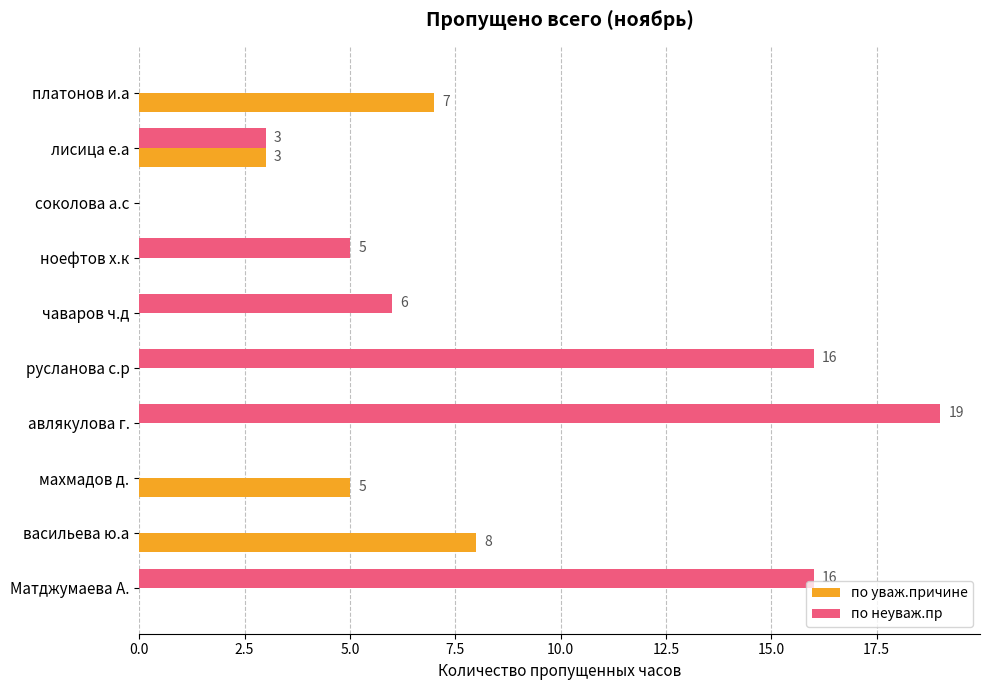

Which category has the highest value in the по уваж.причине series?

васильева ю.а